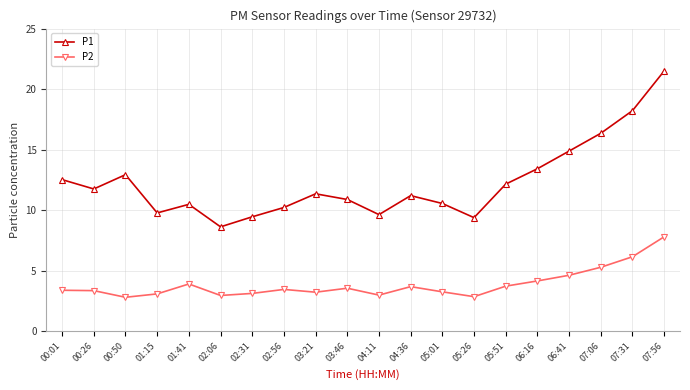

What is the average value of the P2 series?

3.9